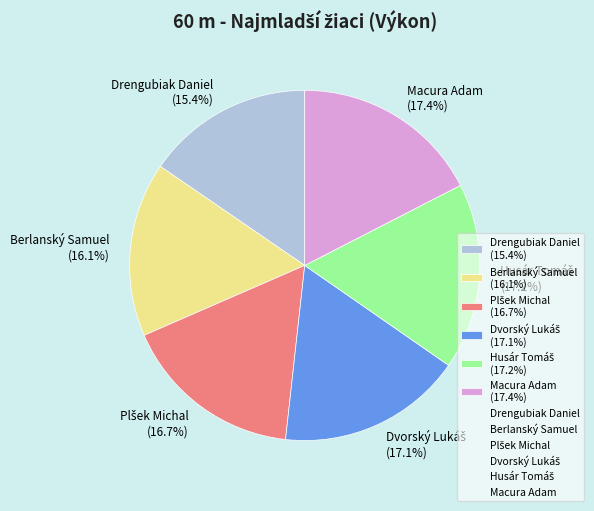

To the nearest percent, what percentage of the pie is Macura Adam?

17%